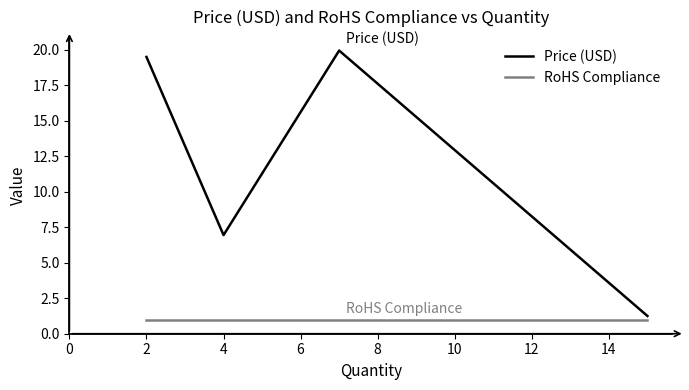

Which series has the largest range (max minus min)?

Price (USD)